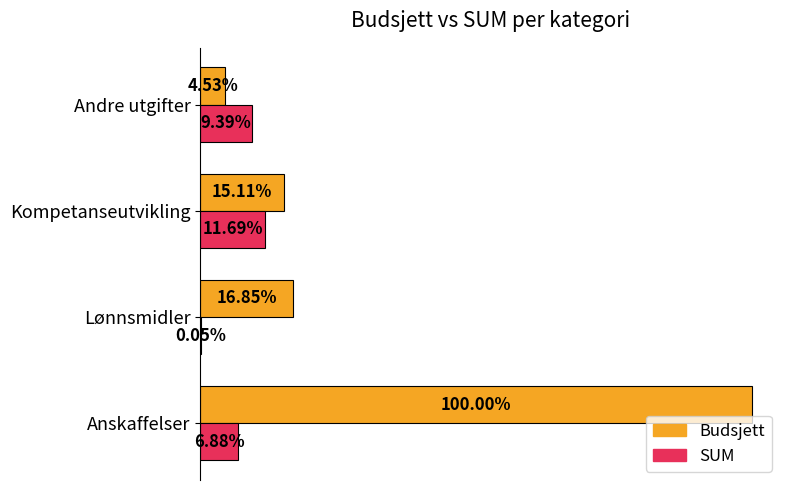

What are all the series names shown in the legend?

Budsjett, SUM